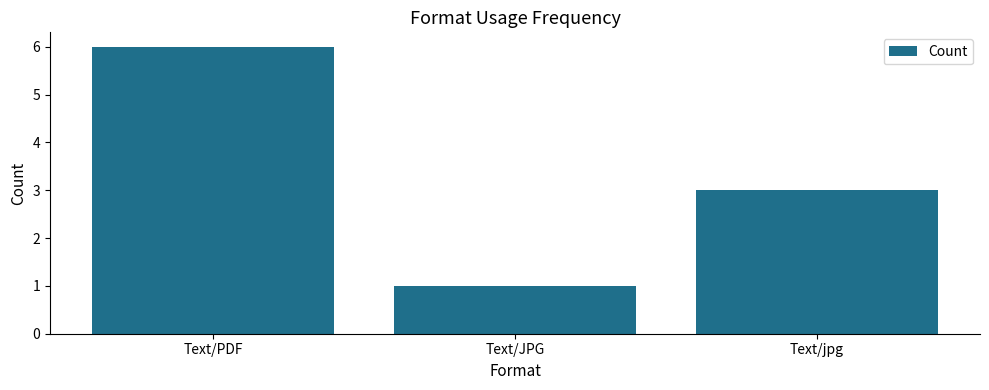

Does the chart contain stacked bars?

No